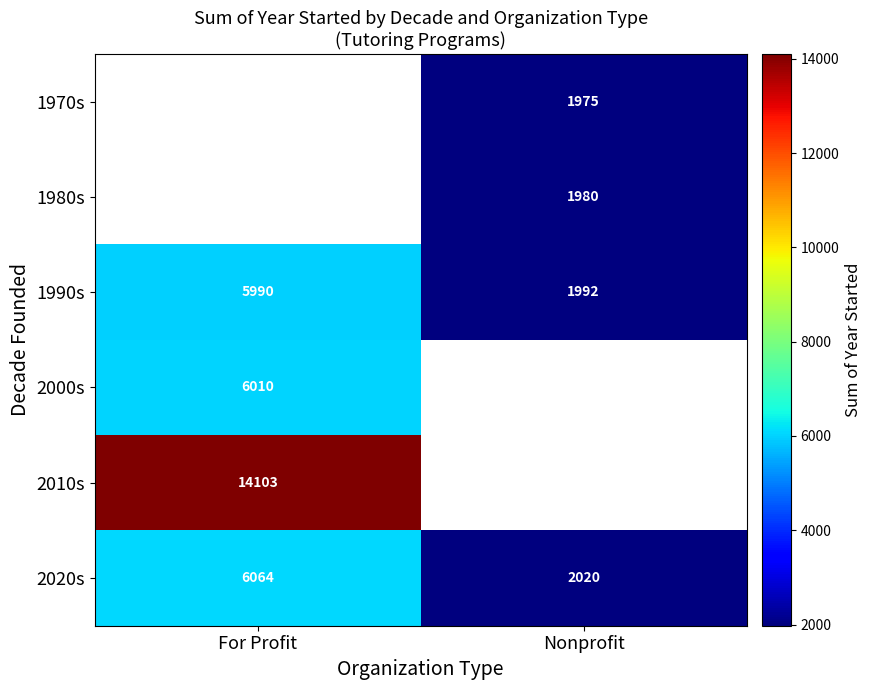

The 1970s series shows 3398.6 at Nonprofit. True or false?

False